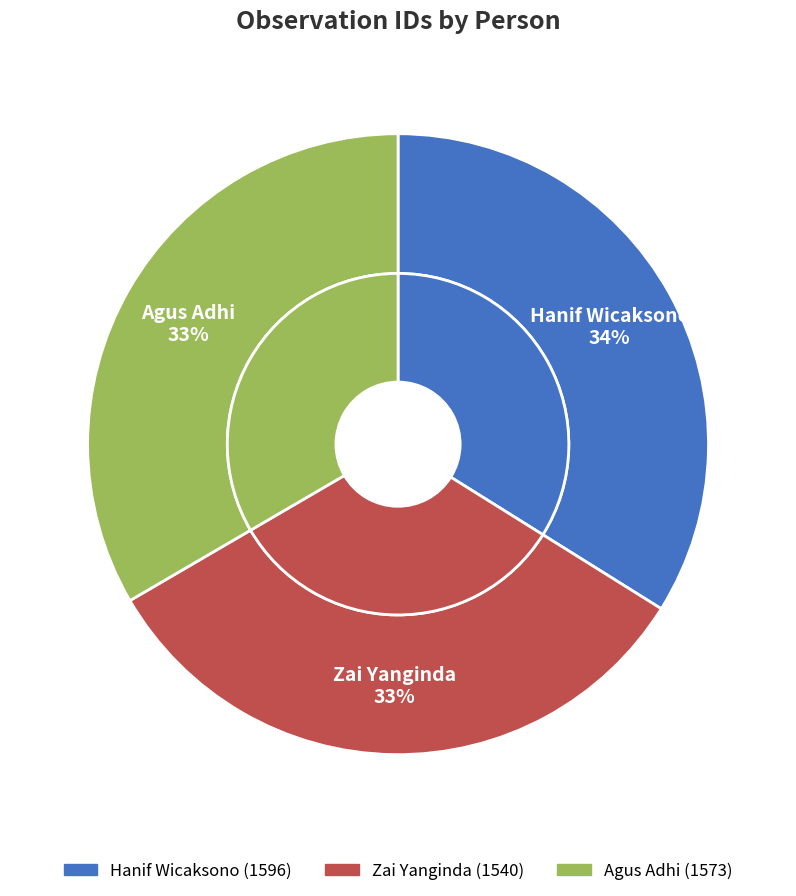

What is the smallest slice in the pie chart?

Zai Yanginda